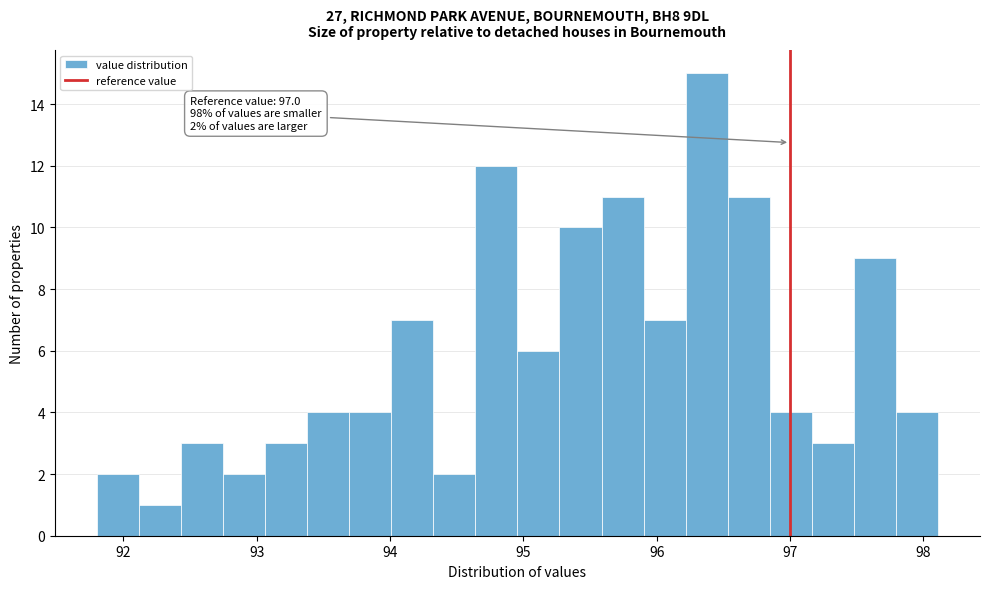

Around what value on the x-axis is the tallest bar? Give the approximate position of its centre, as read against the axis.

96.4